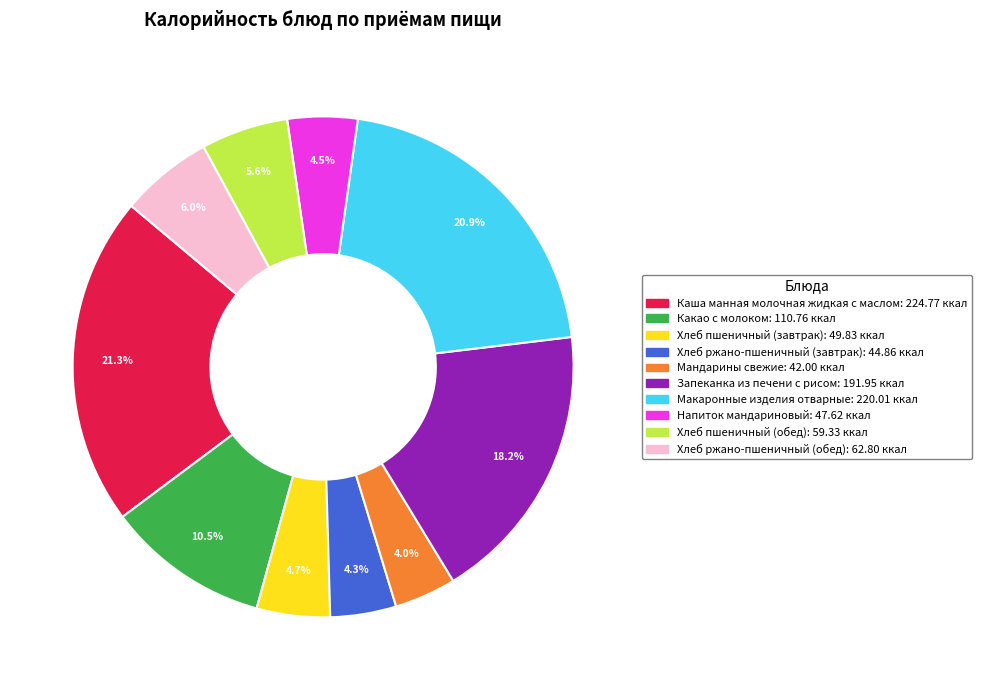

To the nearest percent, what is the average slice percentage?

10%